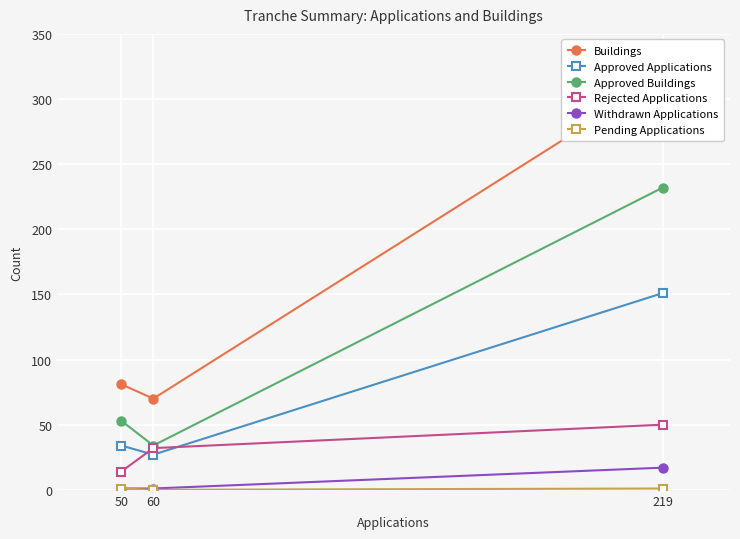

How many lines are shown in the chart?

6